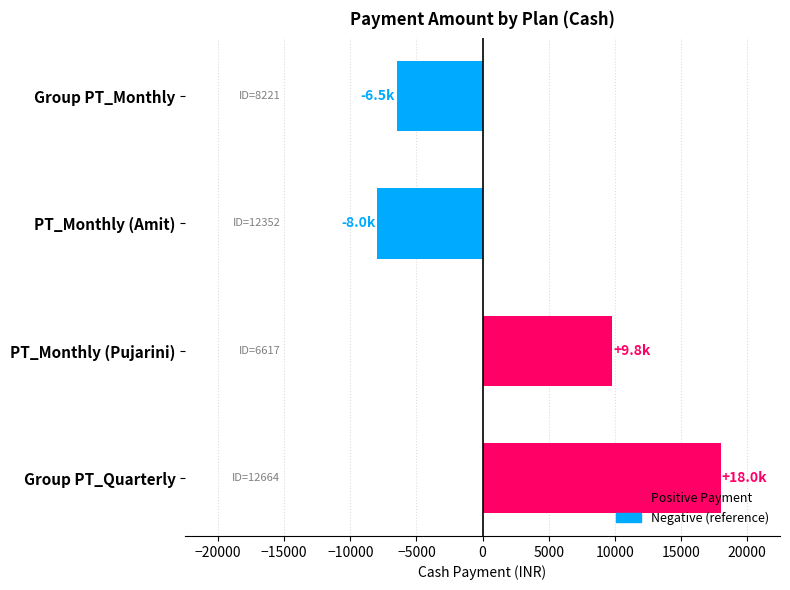

Reading top to bottom, what are all the values shown in this chart?

-6499	-8000	9799	17999